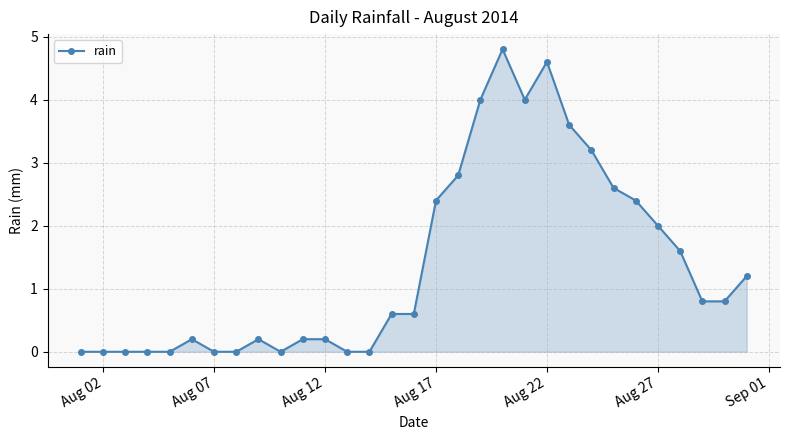

What is the greatest value displayed?

4.8